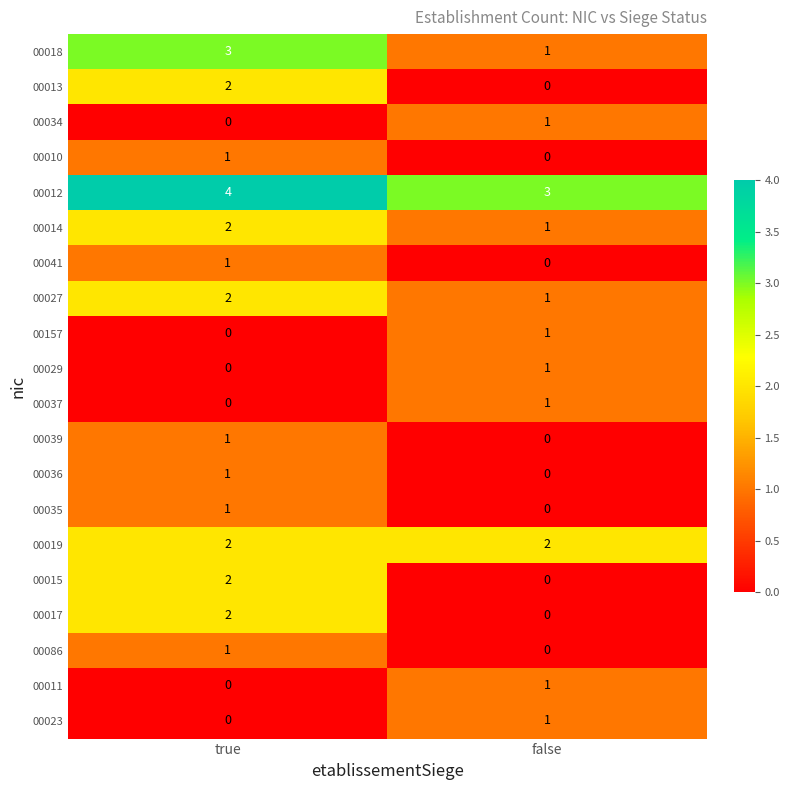

At which category is the sum across all series the highest?

true